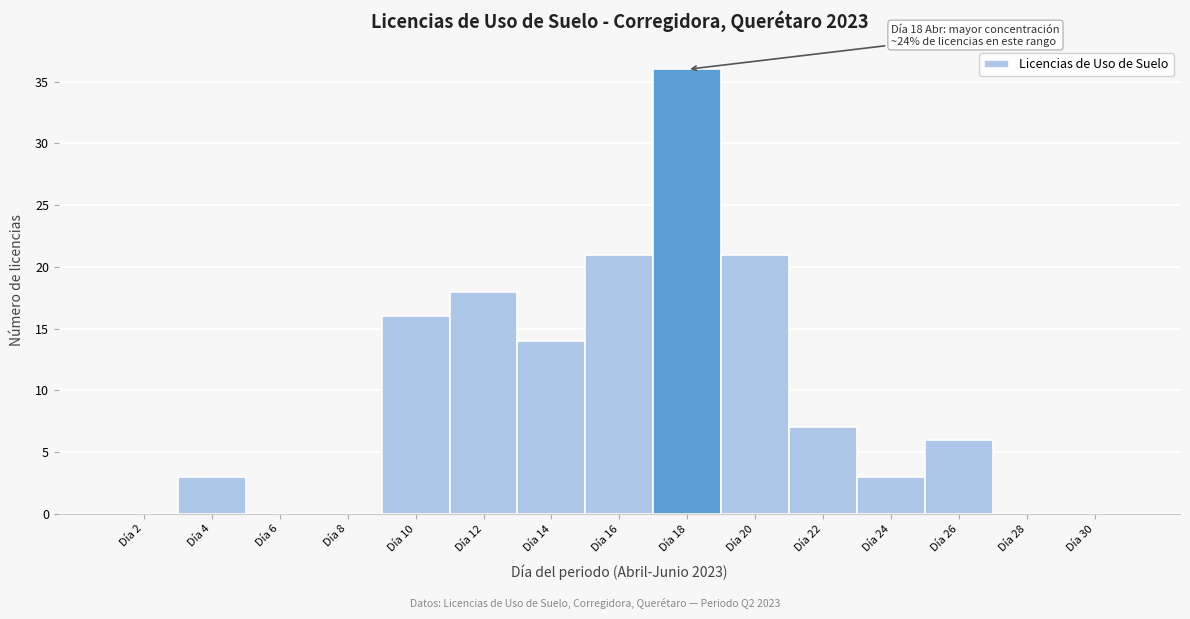

Over which range of the x-axis is the bar tallest?

17 to 19